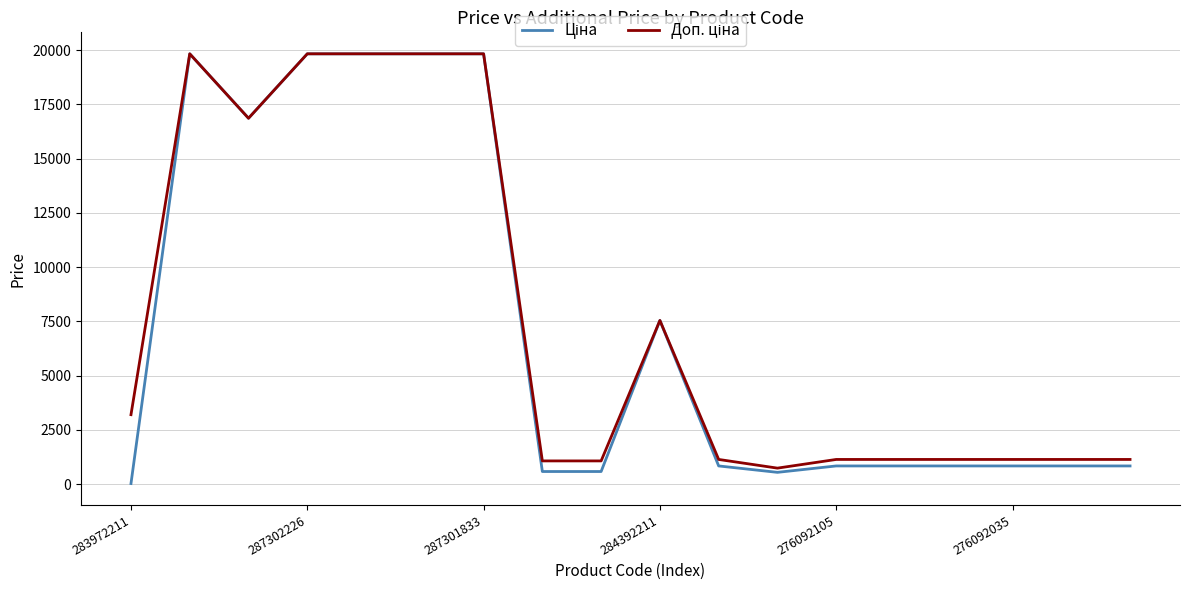

What is the maximum value shown in the chart?

19831.1